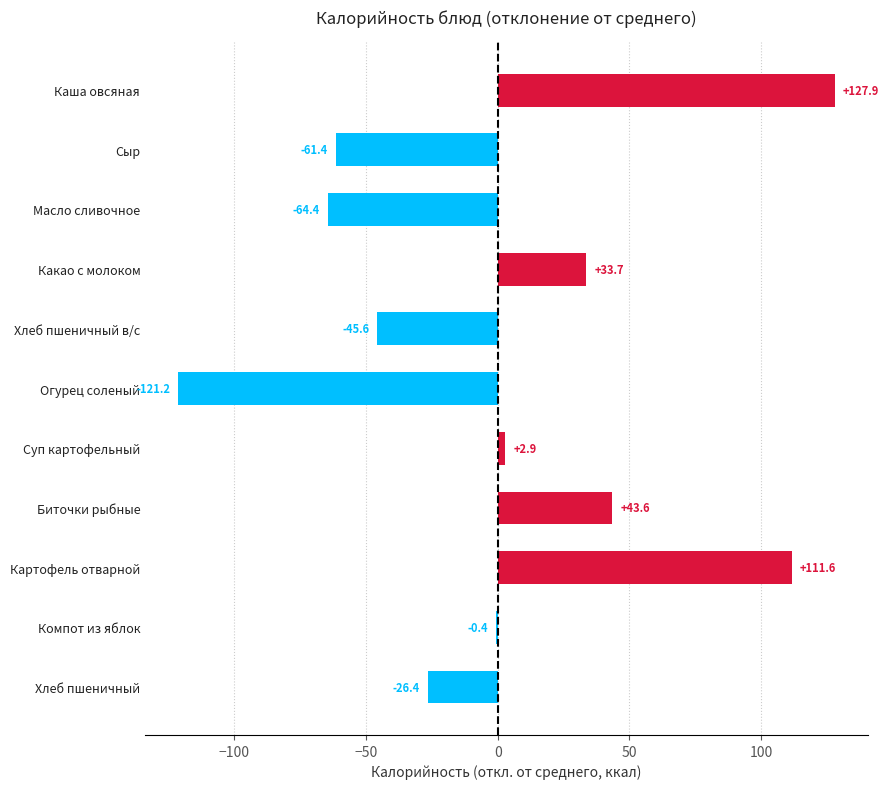

At which category does the chart reach its peak across all series?

Каша овсяная